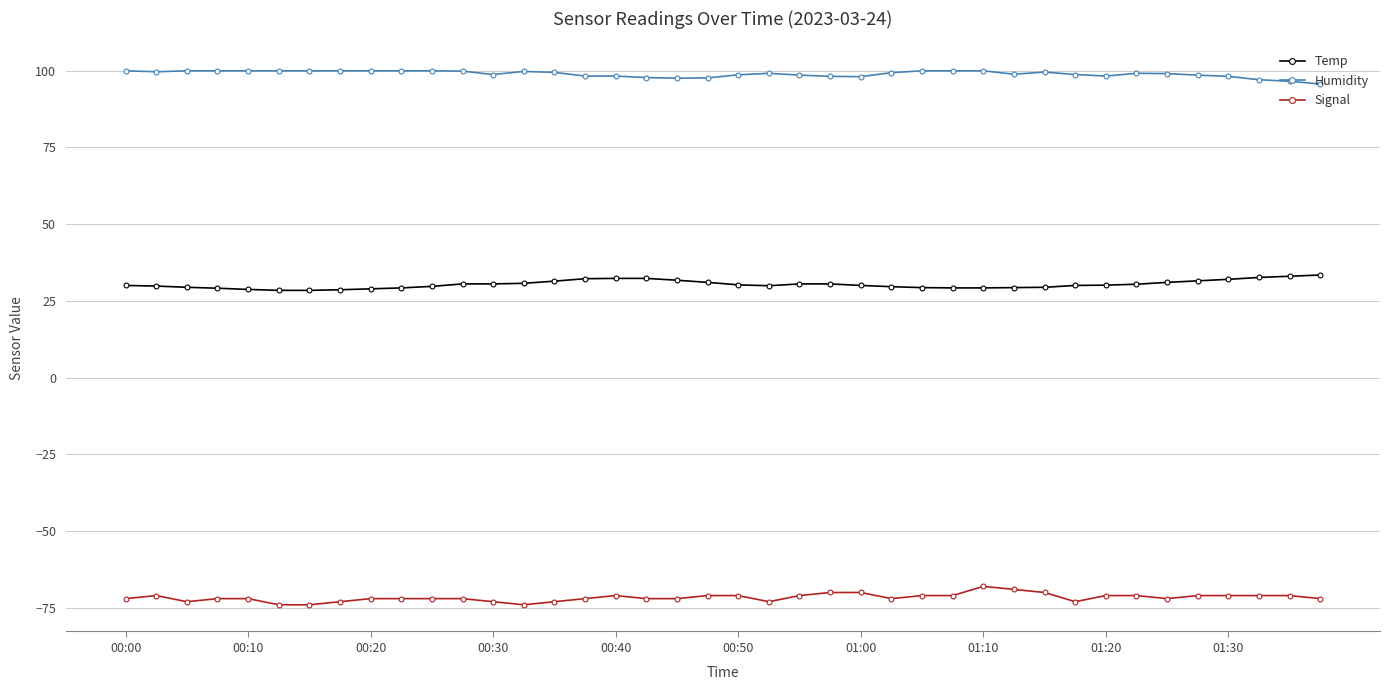

True or false: Humidity and Signal intersect in this chart.

False